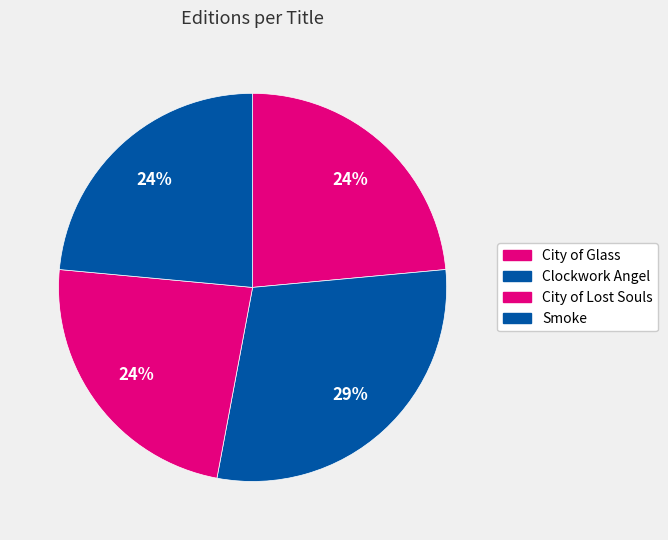

Does any single category account for the majority?

No